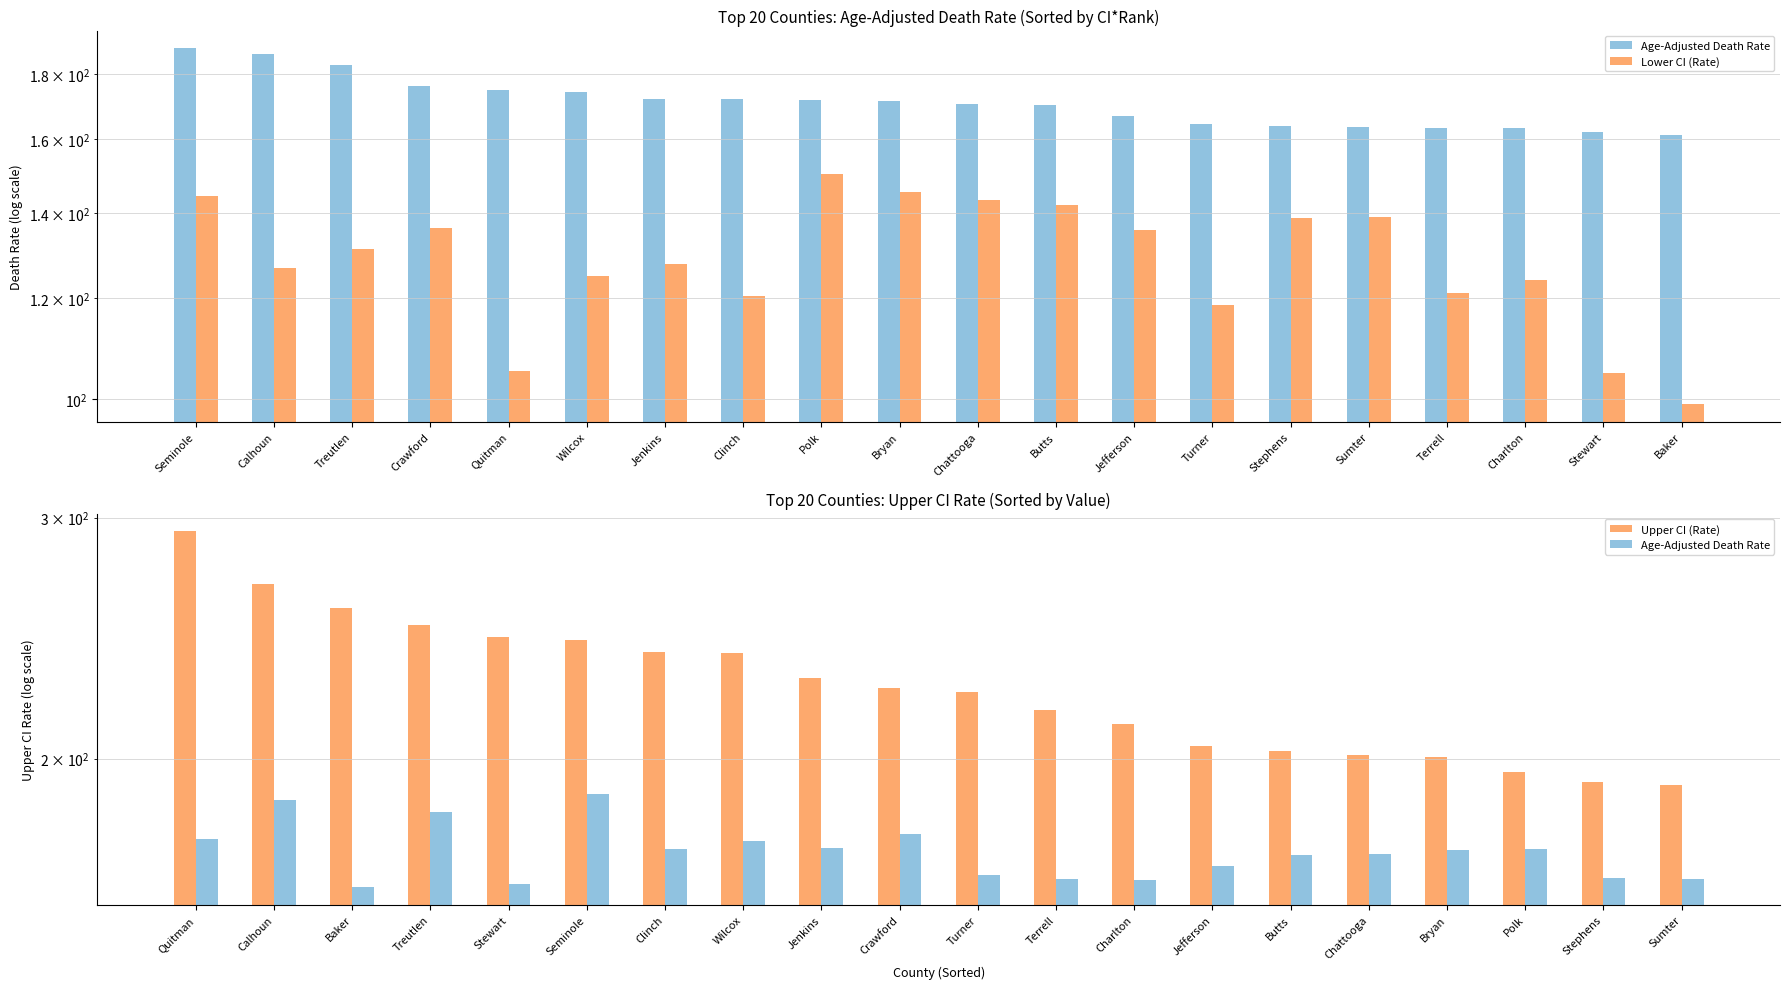

What is the label of the 9th bar from the left?

Polk